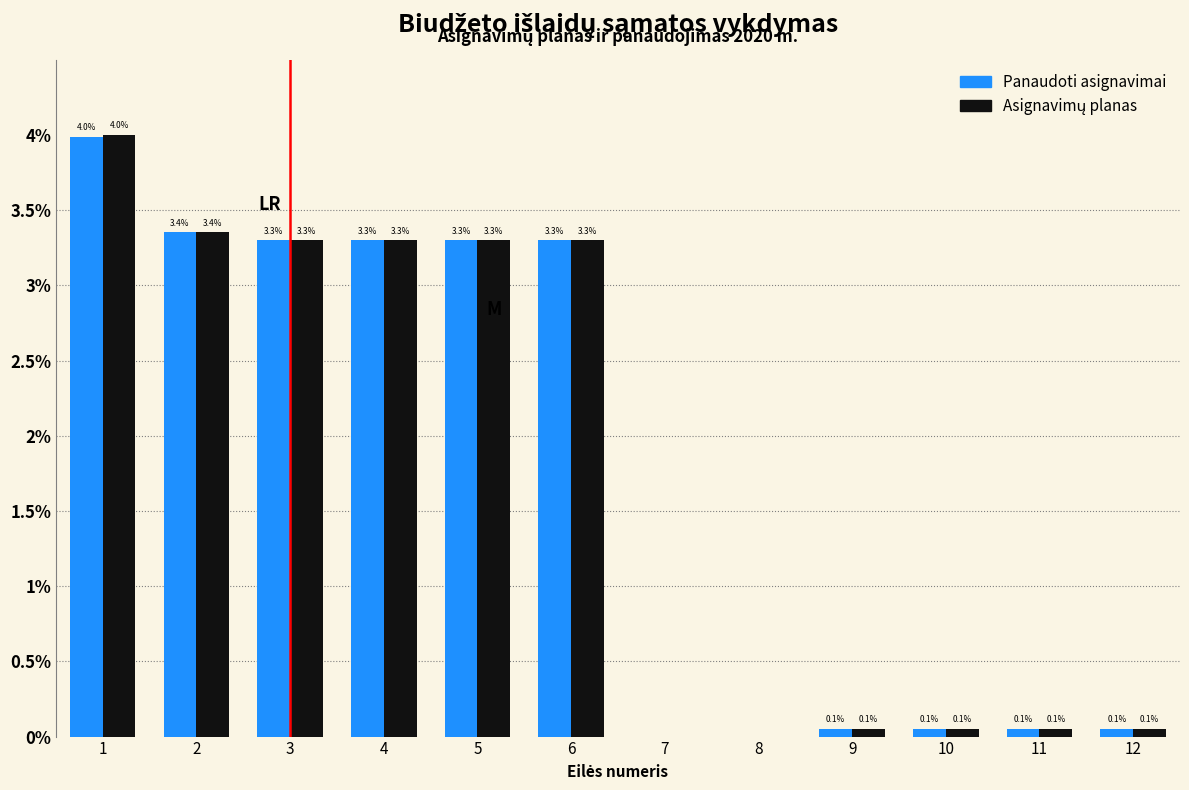

Is it true that Panaudoti asignavimai equals 3.3 at 4?

True